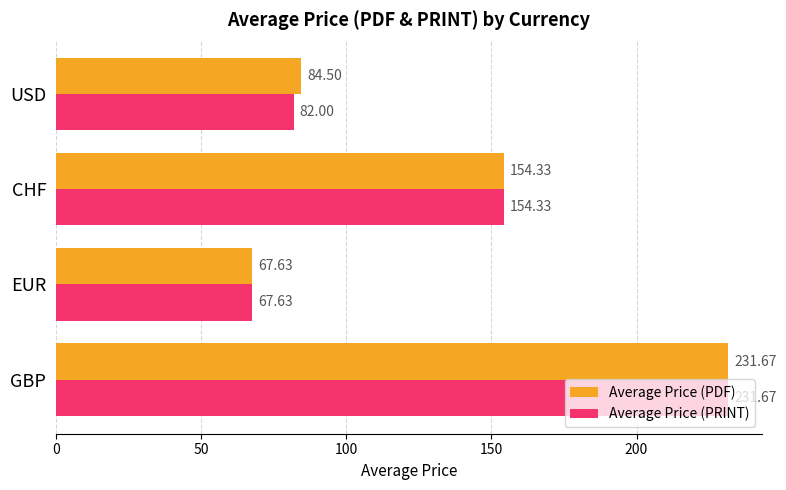

What is the difference between the maximum and minimum values in the Average Price (PRINT) series?

164.0